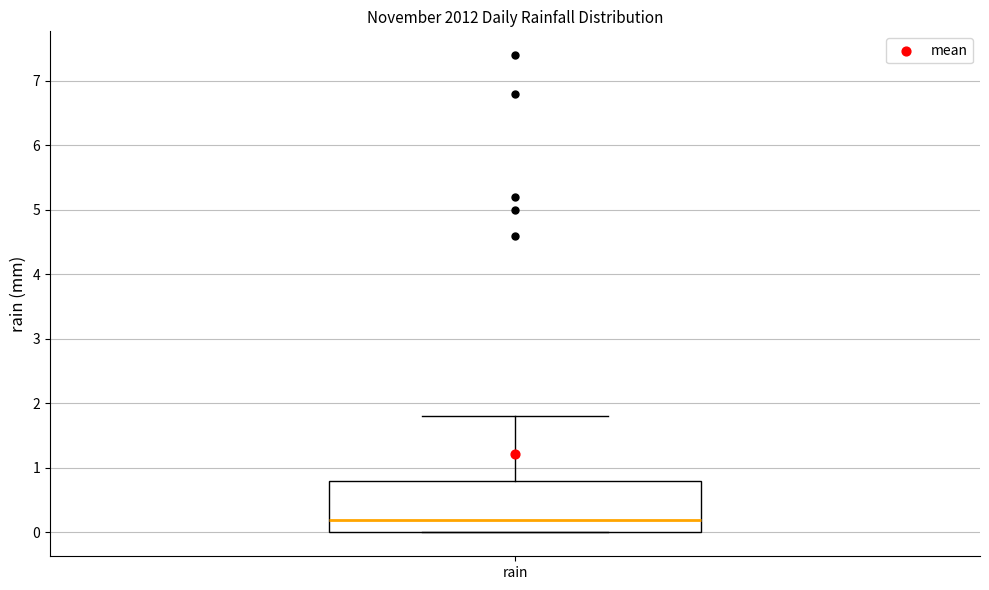

Read this box plot against the y-axis: the position of the median line, the range covered by the box, and the ends of both whiskers. The values are not printed on the chart, so give them approximately, as read against the axis.

median 0.2, box 0.0 to 0.8, whiskers 0.0 to 1.8